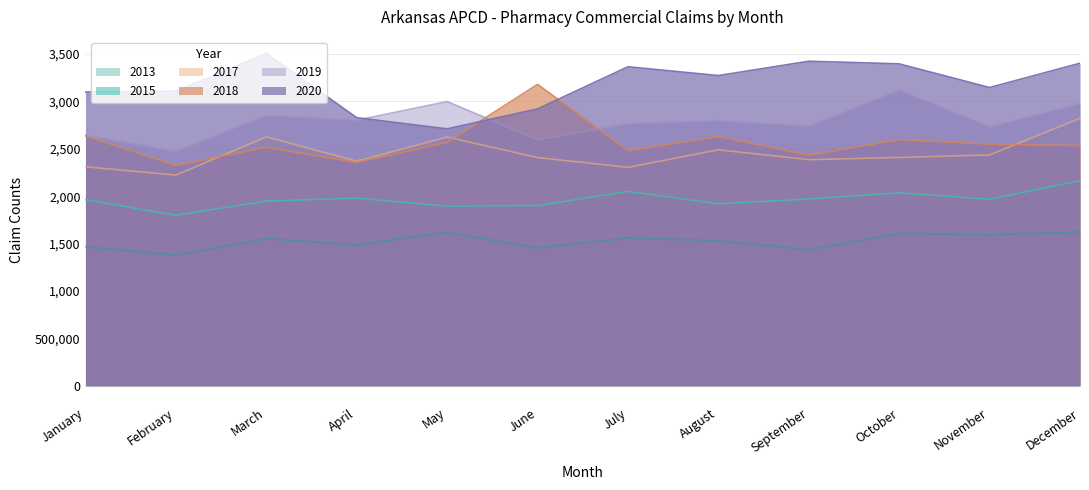

Is the value of 2020 at June greater than the value of 2015 at February?

Yes